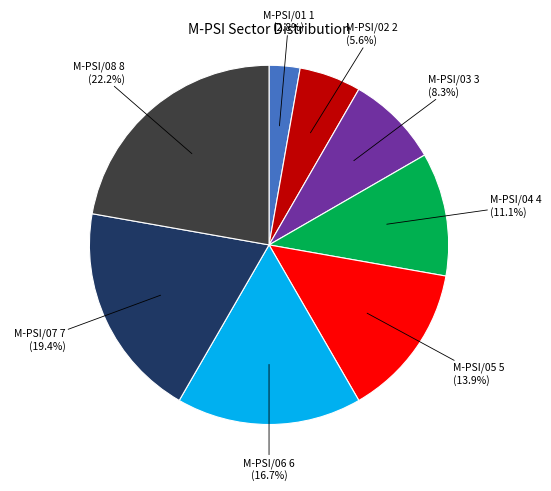

To the nearest percent, what is the difference between the largest and smallest slice percentages?

19%